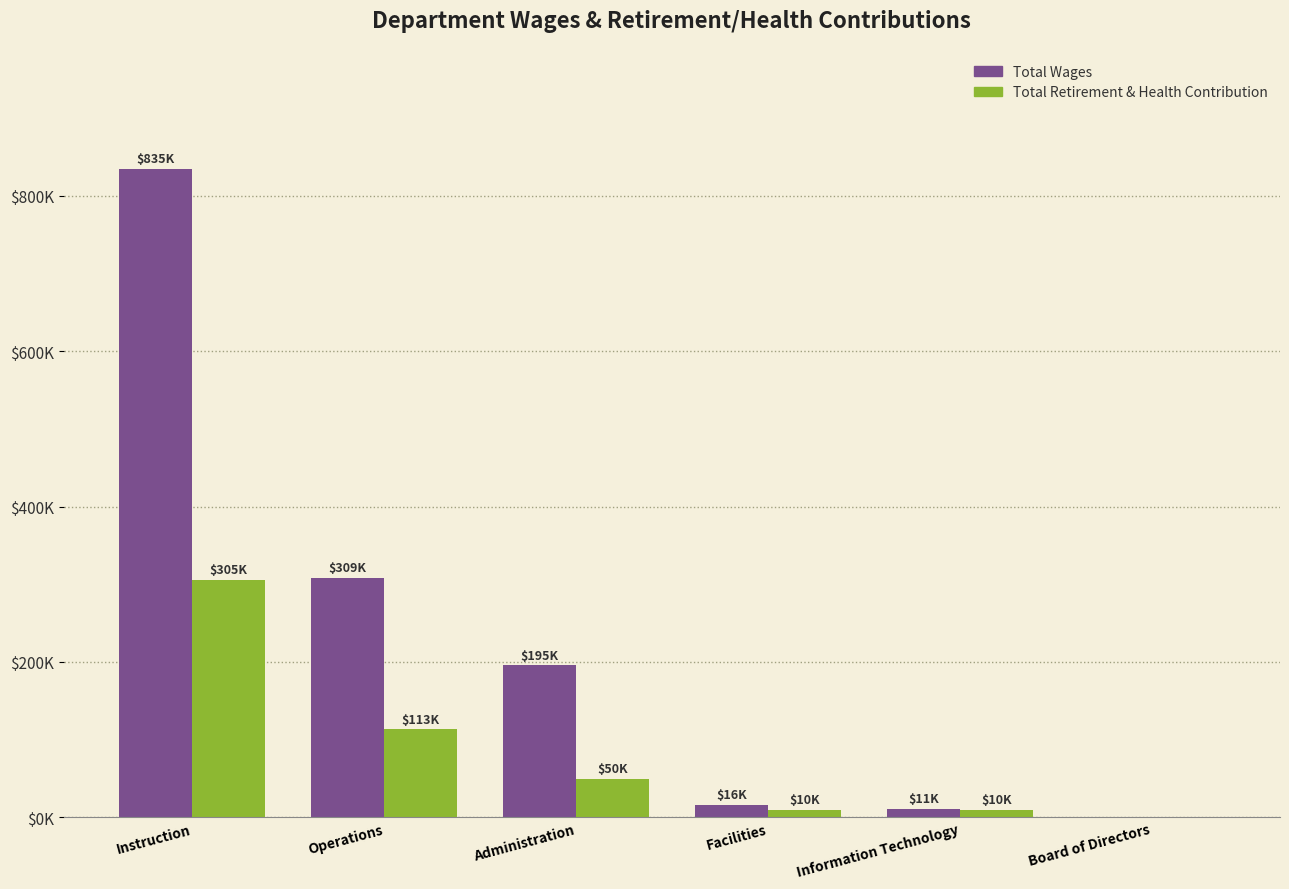

What are all the series names shown in the legend?

Total Wages, Total Retirement & Health Contribution